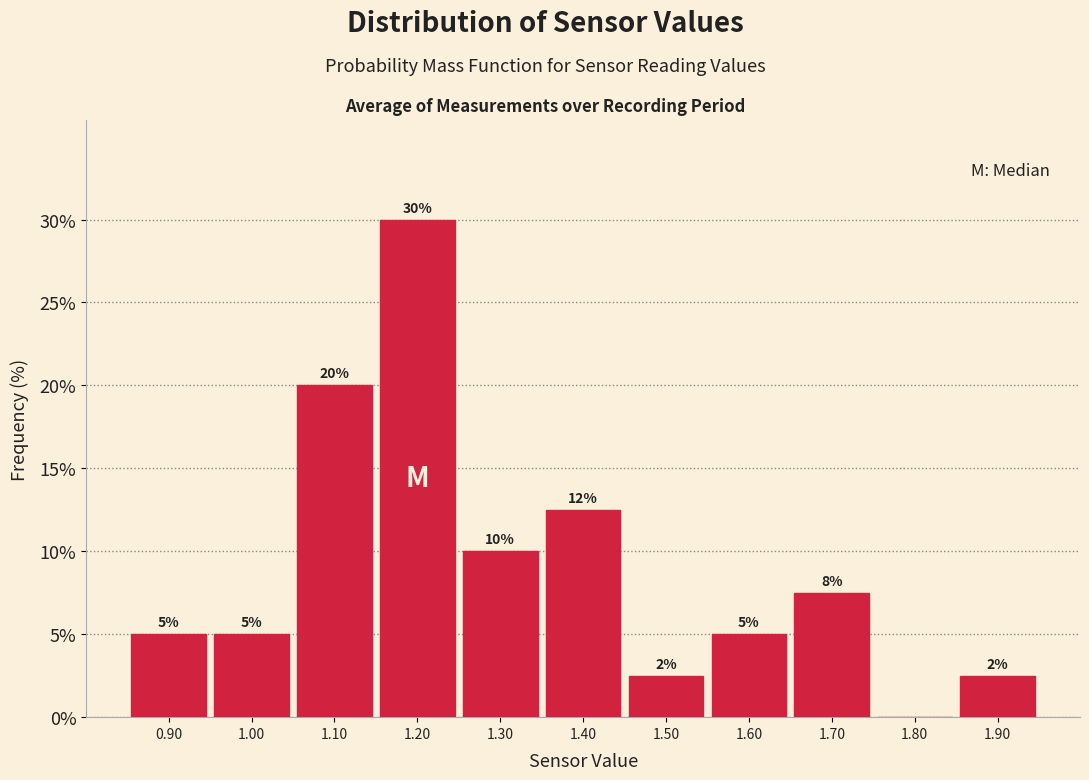

Which range on the x-axis has the tallest bar?

1.15 to 1.25